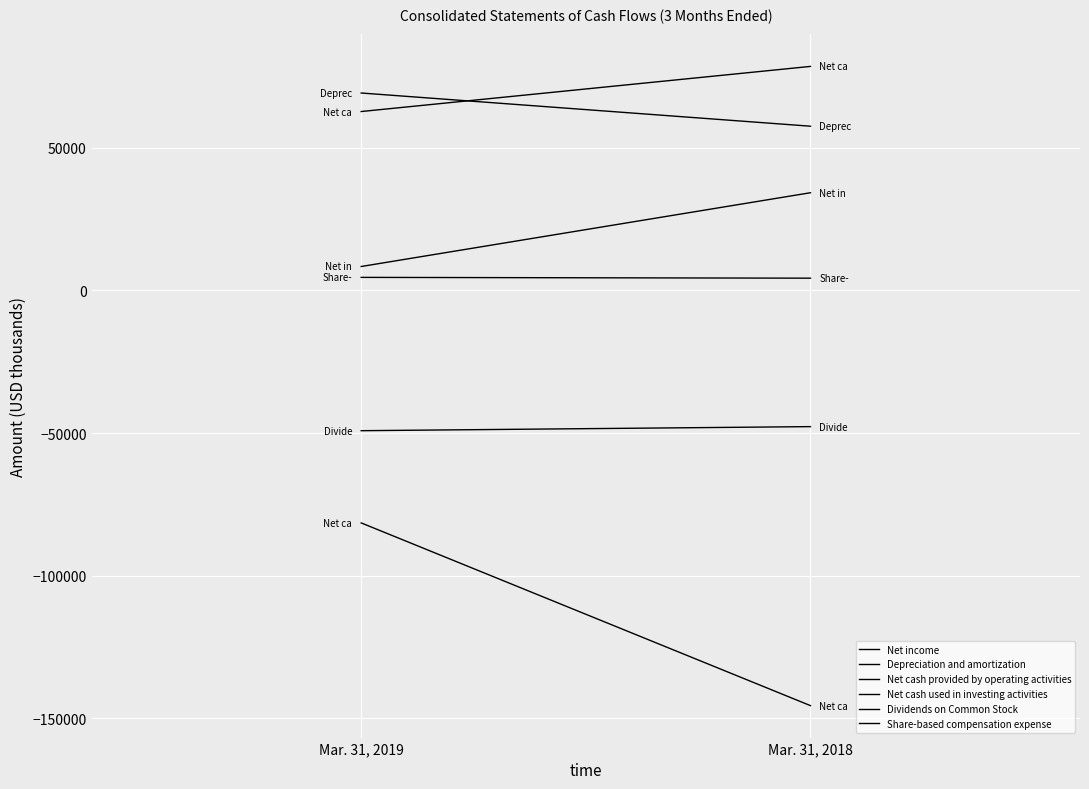

Which has a higher value, Mar. 31, 2018 or Mar. 31, 2019?

Mar. 31, 2018